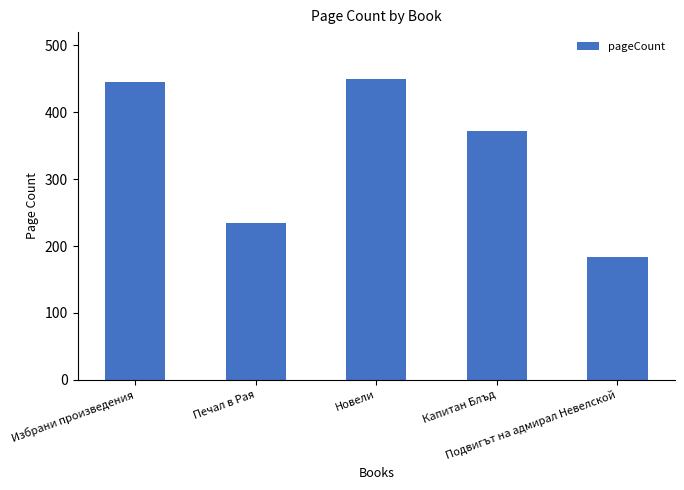

How many bars are there in total?

5